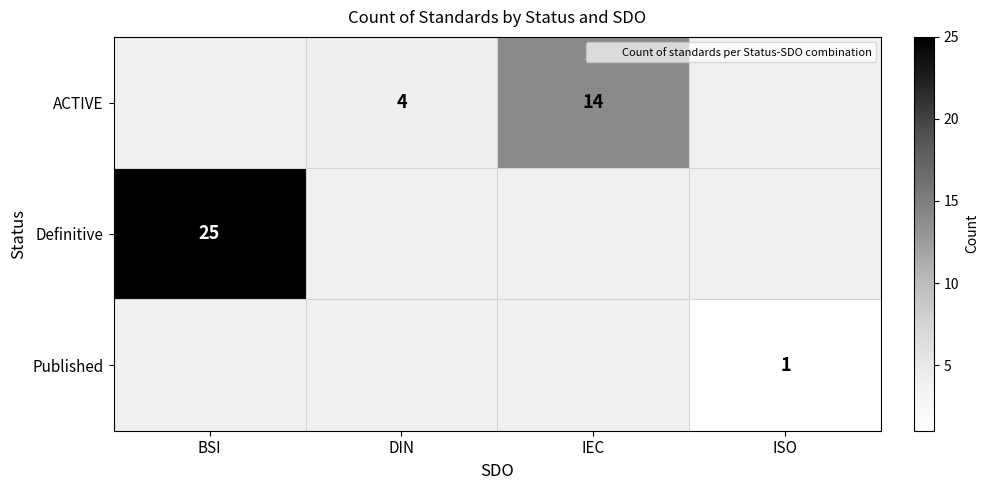

The ACTIVE series shows 4.0 at DIN. True or false?

True